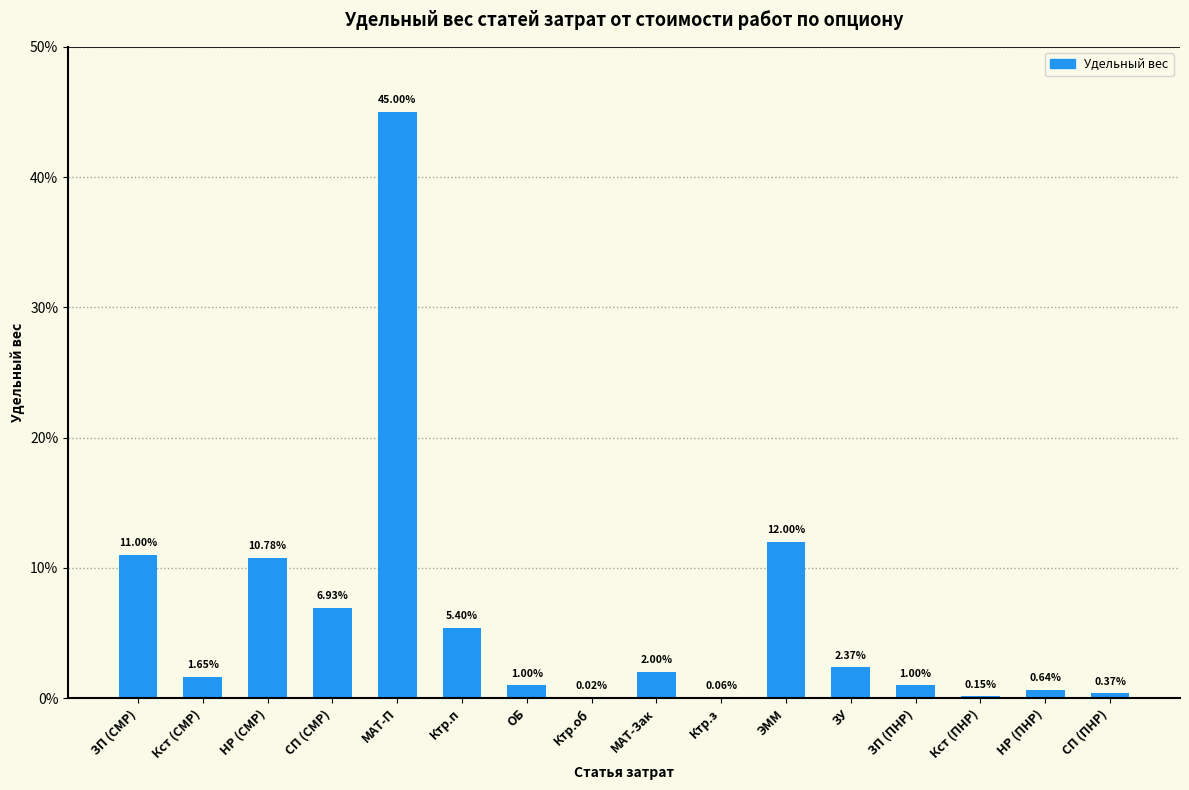

Are the bars grouped side by side (vs. stacked)?

No